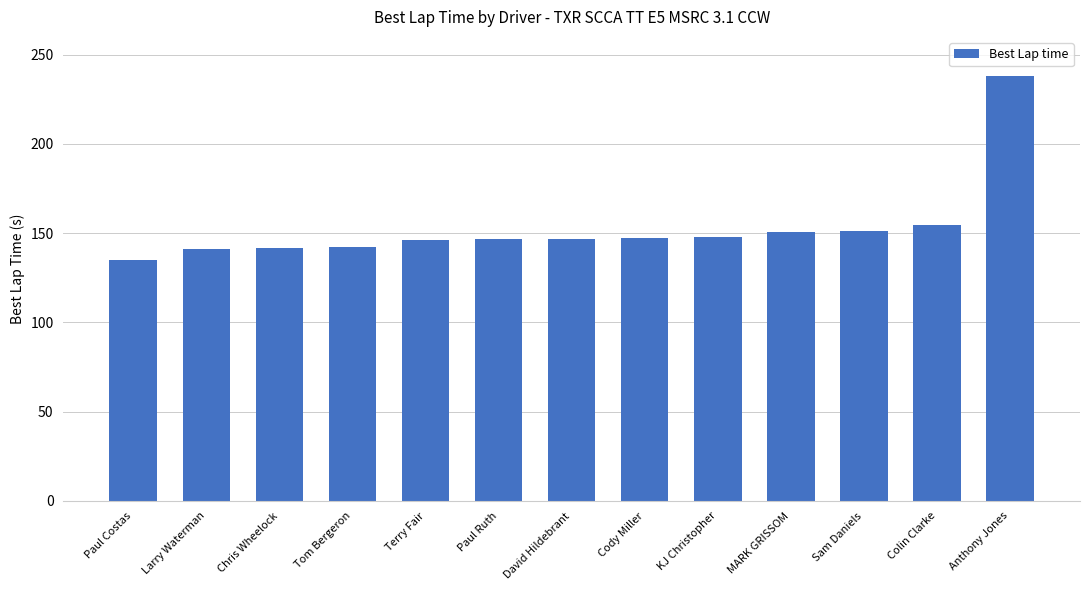

What is the difference between the maximum and second lowest values?

96.7